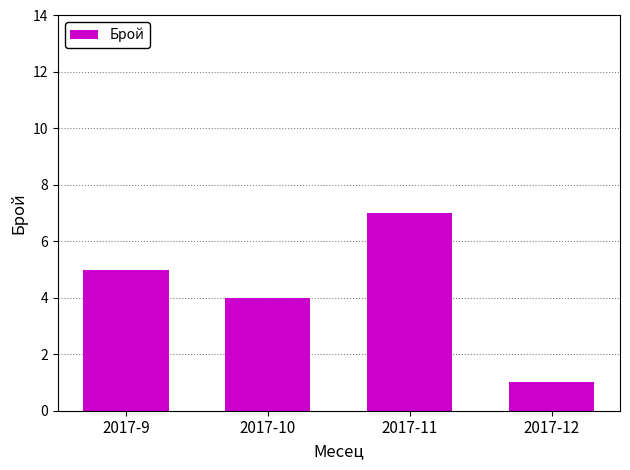

Which has a higher value, 2017-9 or 2017-10?

2017-9